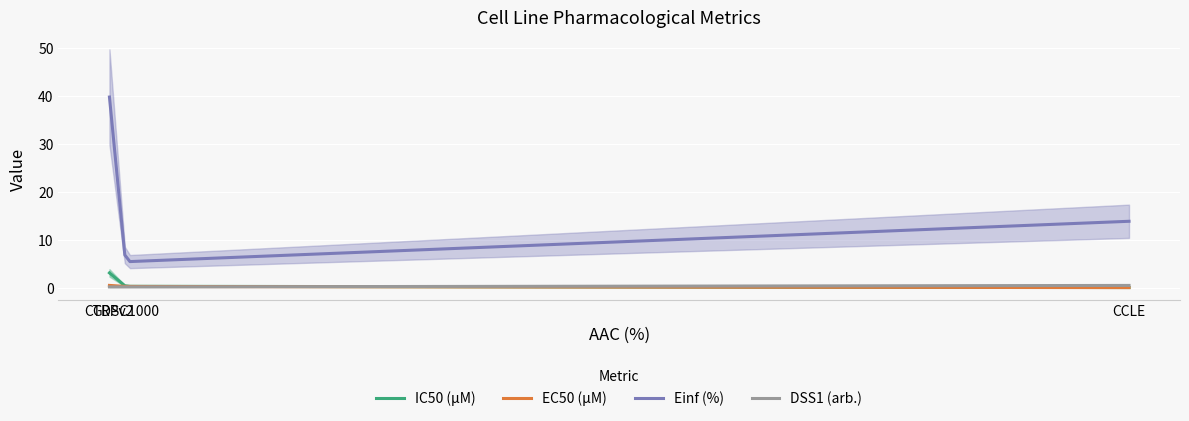

How many DSS1 (arb.) values are between 0 and 1?

200